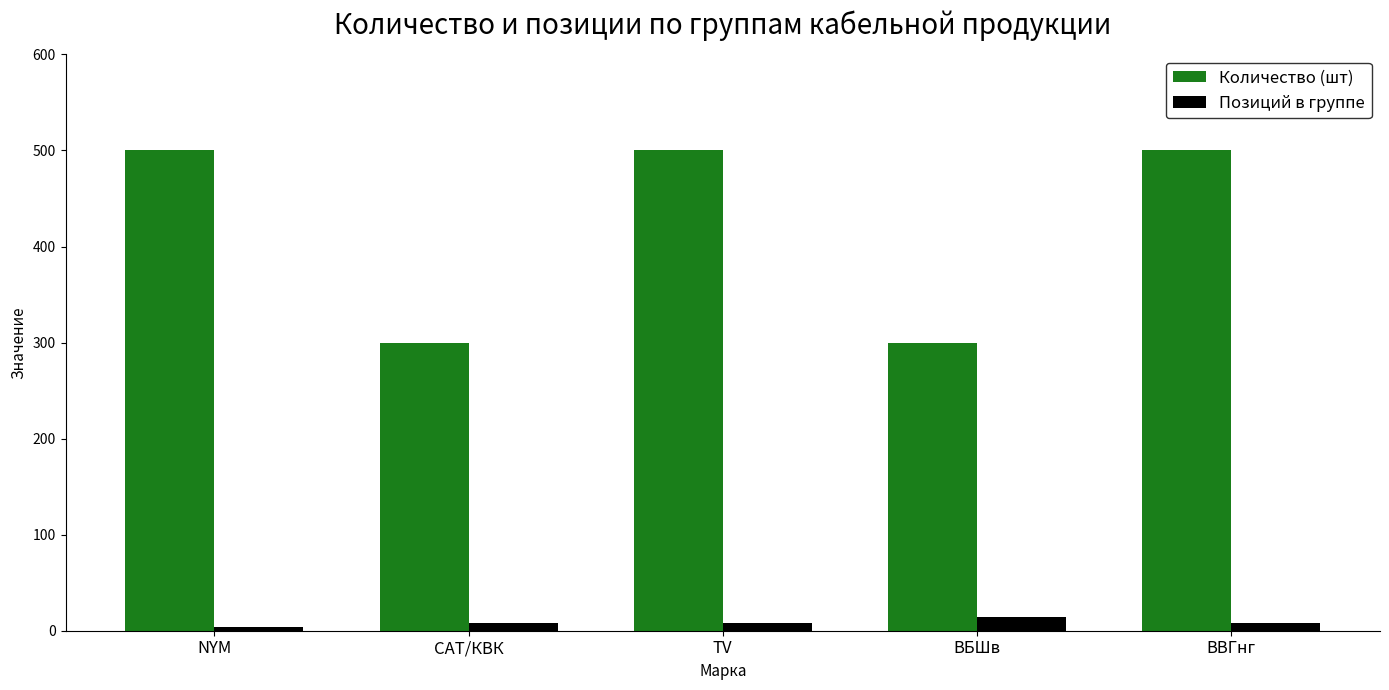

How many data points in Количество (шт) are less than 500?

2